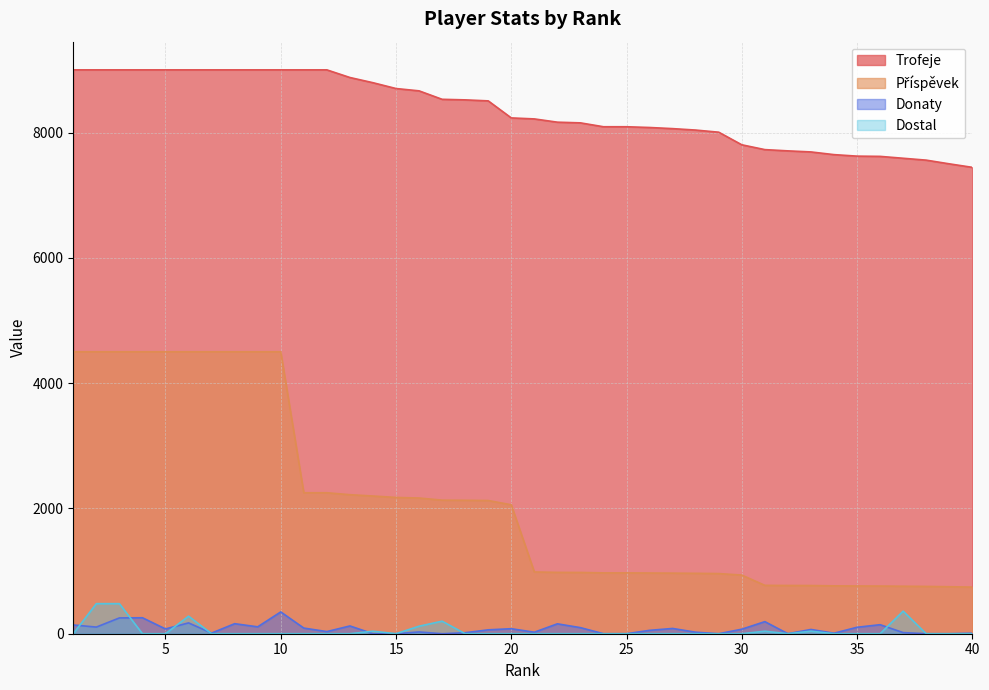

Reading right to left, extract all data points from this chart.

Trofeje: 40=7444	39=7500	38=7559	37=7589	36=7619	35=7623	34=7647	33=7690	32=7707	31=7727	30=7804	29=8005	28=8039	27=8062	26=8080	25=8092	24=8092	23=8154	22=8165	21=8217	20=8233	19=8505	18=8521	17=8530	16=8665	15=8702	14=8795	13=8878	12=9000	11=9000	10=9000	9=9000	8=9000	7=9000	6=9000	5=9000	4=9000	3=9000	2=9000	1=9000
Příspěvek: 40=744	39=750	38=755	37=758	36=761	35=762	34=764	33=769	32=770	31=772	30=936	29=960	28=964	27=967	26=969	25=971	24=971	23=978	22=979	21=986	20=2058	19=2126	18=2130	17=2132	16=2166	15=2175	14=2198	13=2219	12=2250	11=2250	10=4500	9=4500	8=4500	7=4500	6=4500	5=4500	4=4500	3=4500	2=4500	1=4500
Donaty: 40=8	39=0	38=0	37=18	36=144	35=103	34=8	33=68	32=0	31=193	30=72	29=0	28=24	27=84	26=54	25=0	24=0	23=97	22=158	21=24	20=80	19=62	18=16	17=0	16=28	15=0	14=0	13=124	12=34	11=90	10=348	9=110	8=160	7=10	6=173	5=76	4=255	3=252	2=106	1=140
Dostal: 40=0	39=0	38=0	37=360	36=0	35=0	34=0	33=40	32=0	31=40	30=0	29=0	28=0	27=0	26=0	25=0	24=0	23=0	22=0	21=0	20=0	19=0	18=0	17=200	16=120	15=0	14=40	13=0	12=0	11=0	10=0	9=0	8=0	7=0	6=280	5=0	4=0	3=480	2=480	1=0